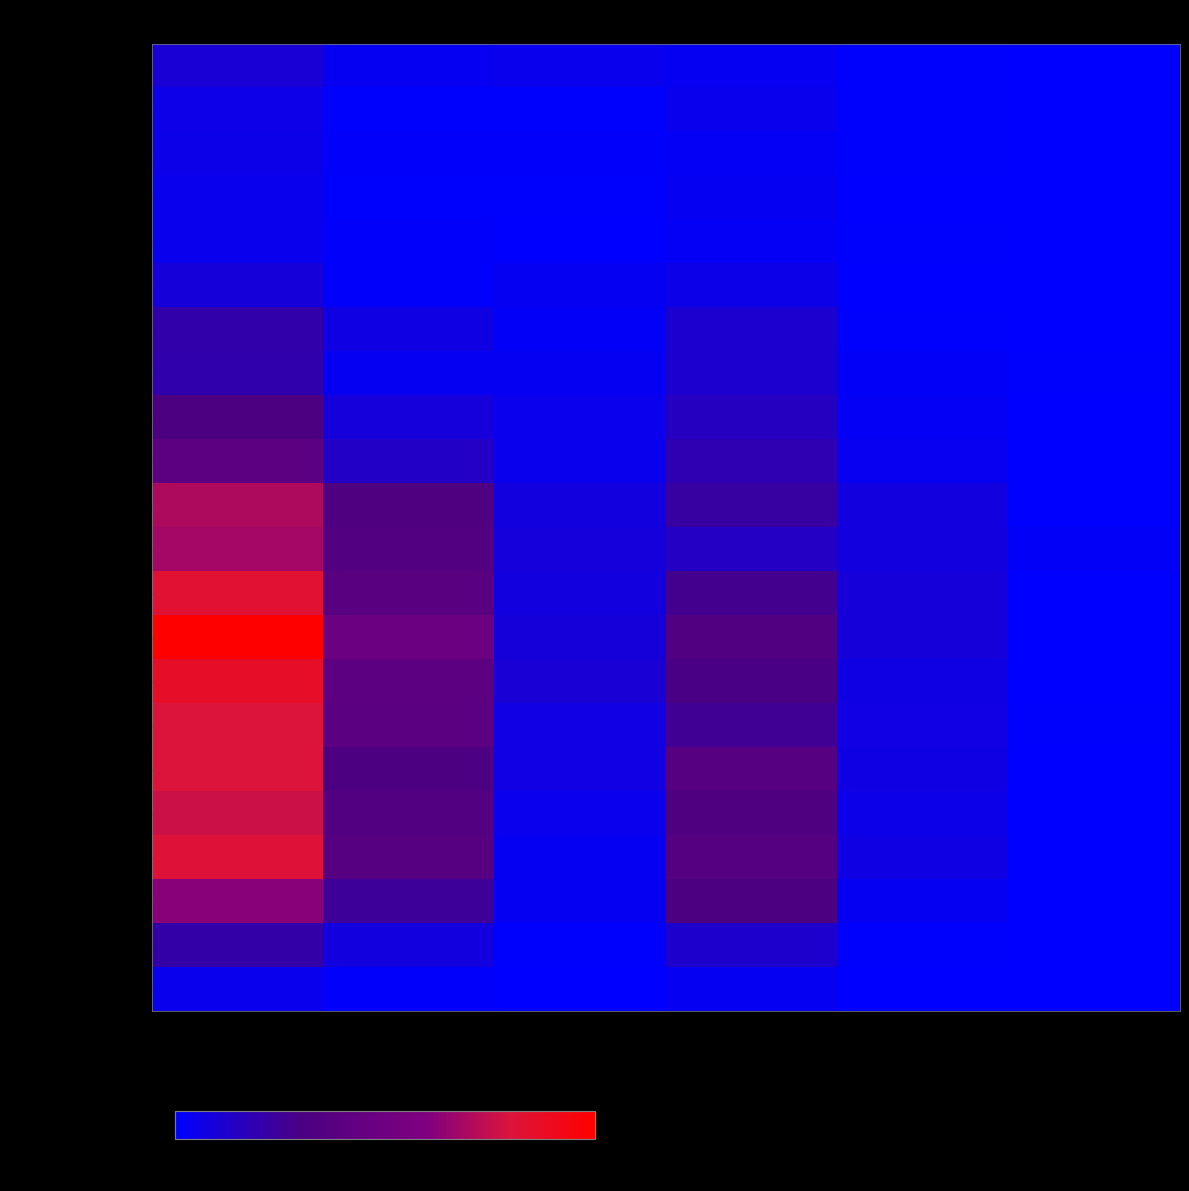

Reading left to right, transcribe all the data shown in this chart.

Menores de un año: Total=18	Europa=5	África=7	América=5	Asia=1	Oceanía=0
De 1 a 4 años: Total=10	Europa=1	África=1	América=7	Asia=1	Oceanía=0
De 5 a 9 años: Total=9	Europa=2	África=2	América=4	Asia=1	Oceanía=0
De 10 a 14 años: Total=7	Europa=1	África=1	América=5	Asia=0	Oceanía=0
De 15 a 19 años: Total=7	Europa=2	África=0	América=4	Asia=1	Oceanía=0
De 20 a 24 años: Total=16	Europa=2	África=5	América=9	Asia=0	Oceanía=0
De 25 a 29 años: Total=35	Europa=11	África=3	América=20	Asia=1	Oceanía=0
De 30 a 34 años: Total=34	Europa=5	África=5	América=20	Asia=3	Oceanía=1
De 35 a 39 años: Total=53	Europa=15	África=8	América=26	Asia=4	Oceanía=0
De 40 a 44 años: Total=69	Europa=24	África=7	América=32	Asia=6	Oceanía=0
De 45 a 49 años: Total=121	Europa=55	África=14	América=39	Asia=13	Oceanía=0
De 50 a 54 años: Total=117	Europa=60	África=15	América=25	Asia=14	Oceanía=3
De 55 a 59 años: Total=143	Europa=66	África=14	América=47	Asia=16	Oceanía=0
De 60 a 64 años: Total=173	Europa=84	África=16	América=57	Asia=16	Oceanía=0
De 65 a 69 años: Total=149	Europa=69	África=18	América=51	Asia=11	Oceanía=0
De 70 a 74 años: Total=138	Europa=68	África=12	América=45	Asia=12	Oceanía=1
De 75 a 79 años: Total=139	Europa=53	África=12	América=63	Asia=11	Oceanía=0
De 80 a 84 años: Total=132	Europa=59	África=8	América=56	Asia=9	Oceanía=0
De 85 a 89 años: Total=140	Europa=63	África=5	América=61	Asia=11	Oceanía=0
De 90 a 94 años: Total=107	Europa=43	África=5	América=54	Asia=5	Oceanía=0
De 95 a 99 años: Total=36	Europa=13	África=1	América=21	Asia=1	Oceanía=0
Mayores de 100 años: Total=7	Europa=2	África=0	América=5	Asia=0	Oceanía=0